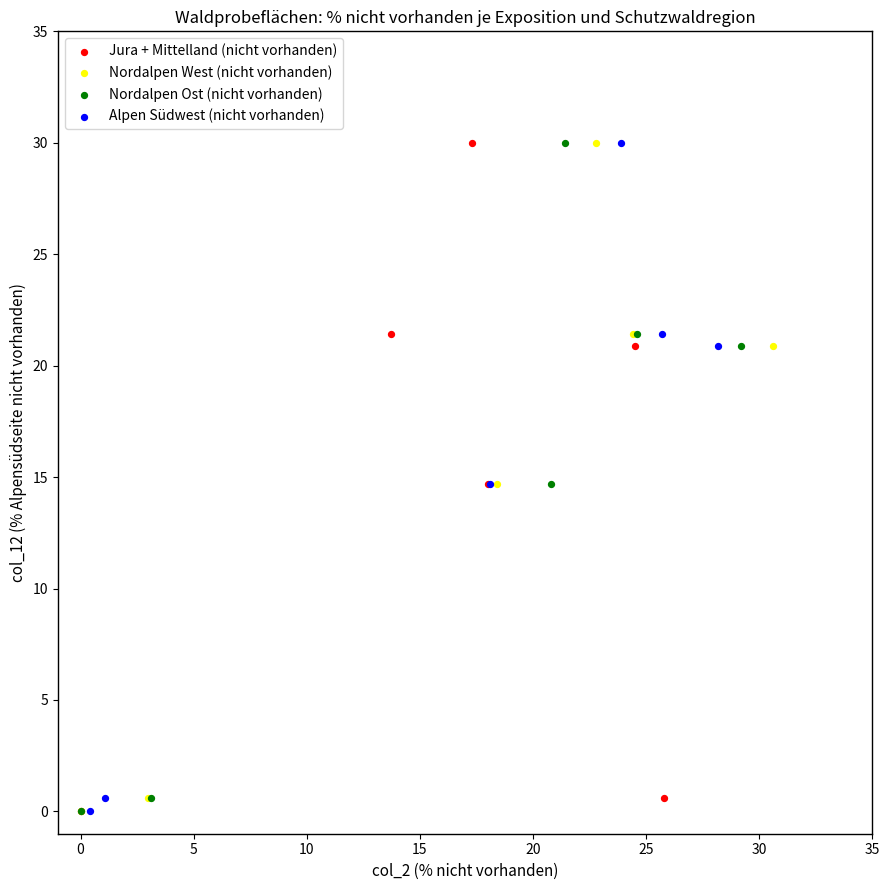

What are all the series names shown in the legend?

Jura + Mittelland (nicht vorhanden), Nordalpen West (nicht vorhanden), Nordalpen Ost (nicht vorhanden), Alpen Südwest (nicht vorhanden)